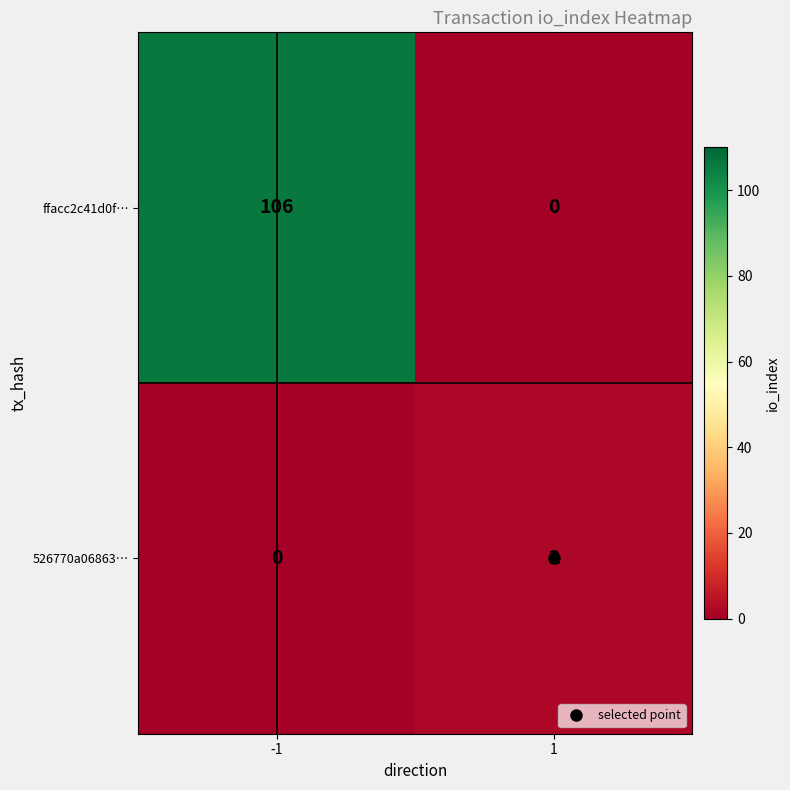

What is the maximum value shown in the chart?

106